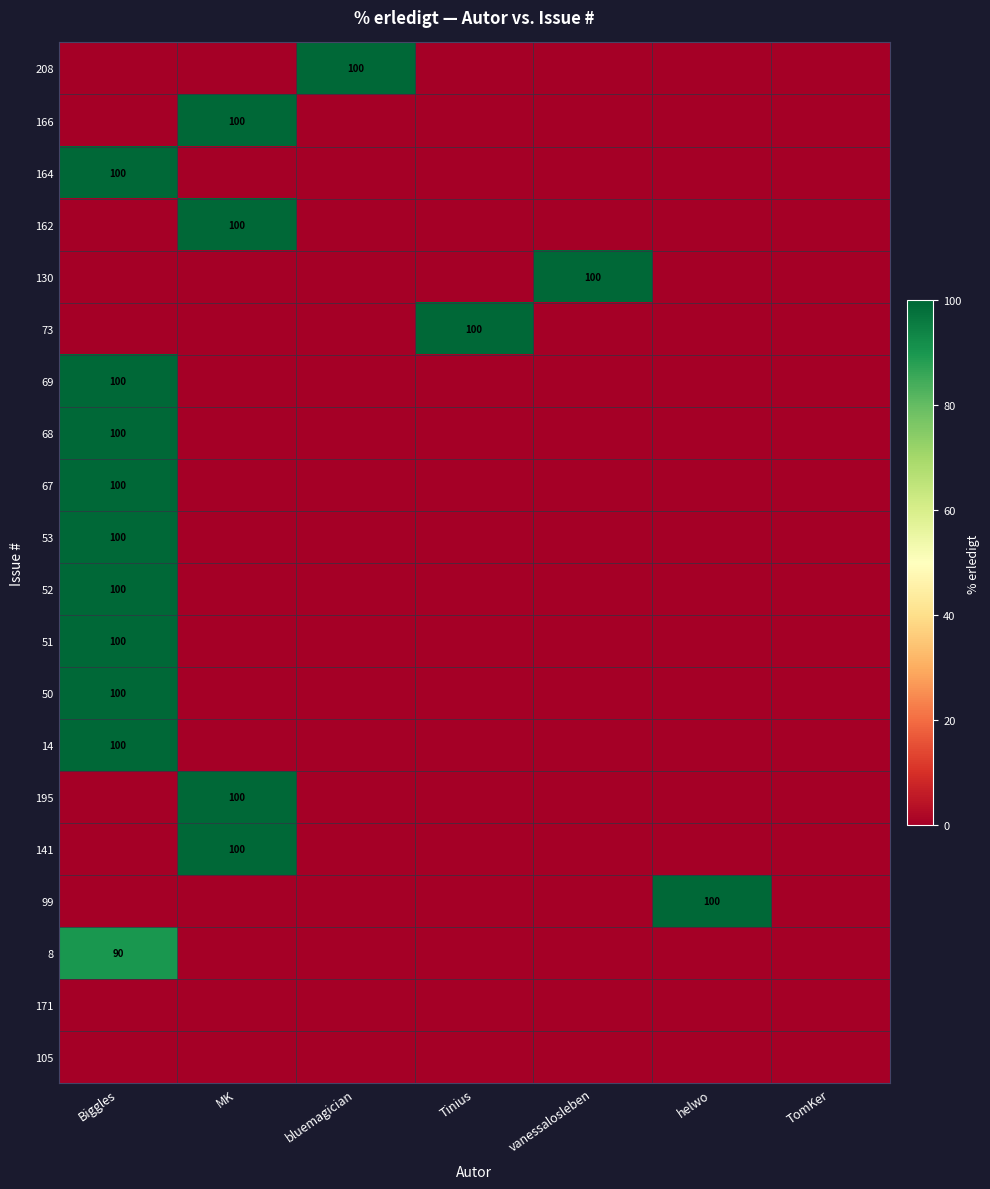

What is the total value across all series at vanessalosleben?

100